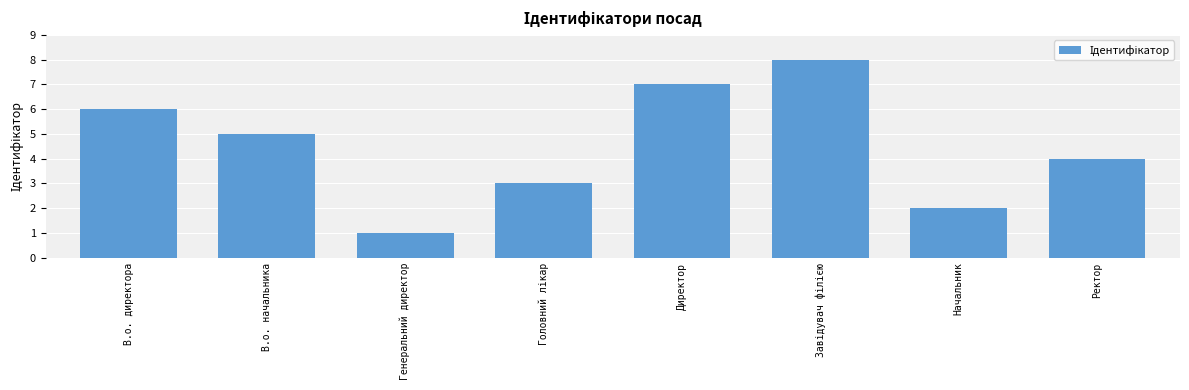

What is the label of the 8th bar from the right?

В.о. директора